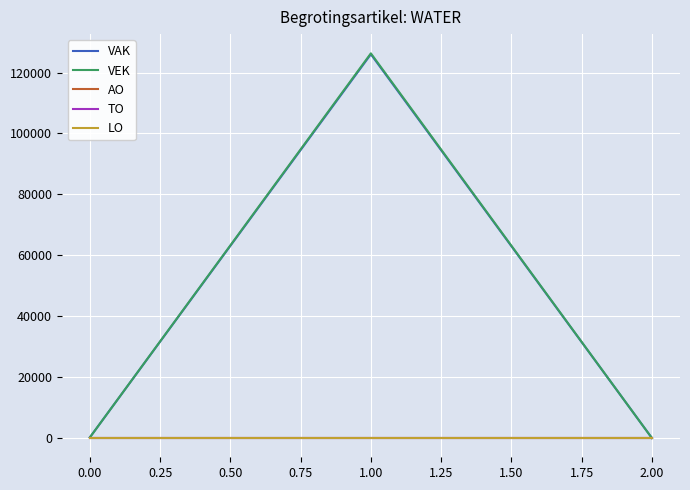

How many lines are shown in the chart?

5